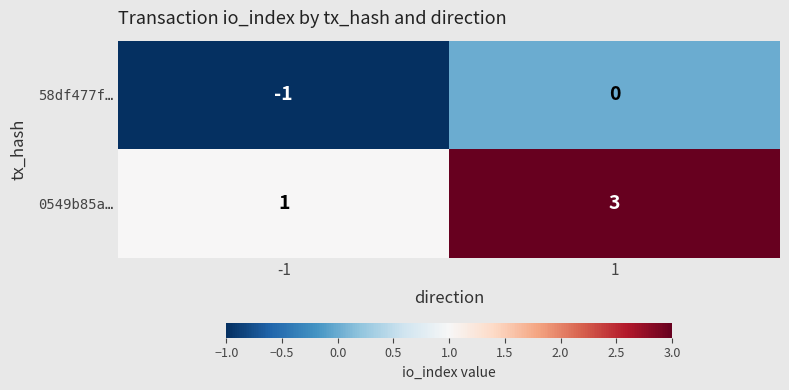

Which series changed the most between -1 and 1?

0549b85a…